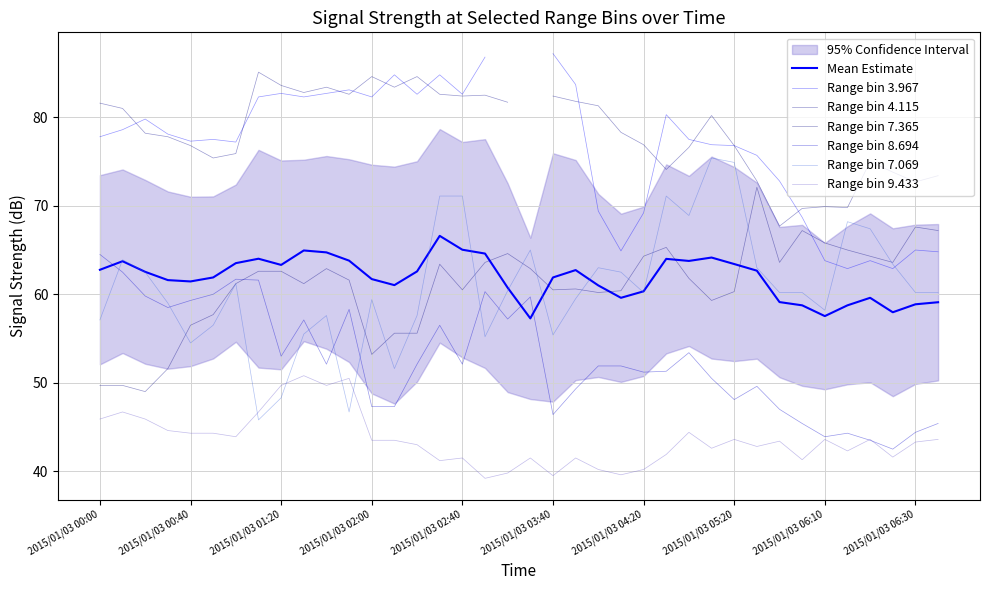

Where does the 7.069 series first go above 60?

2015/01/03 00:10